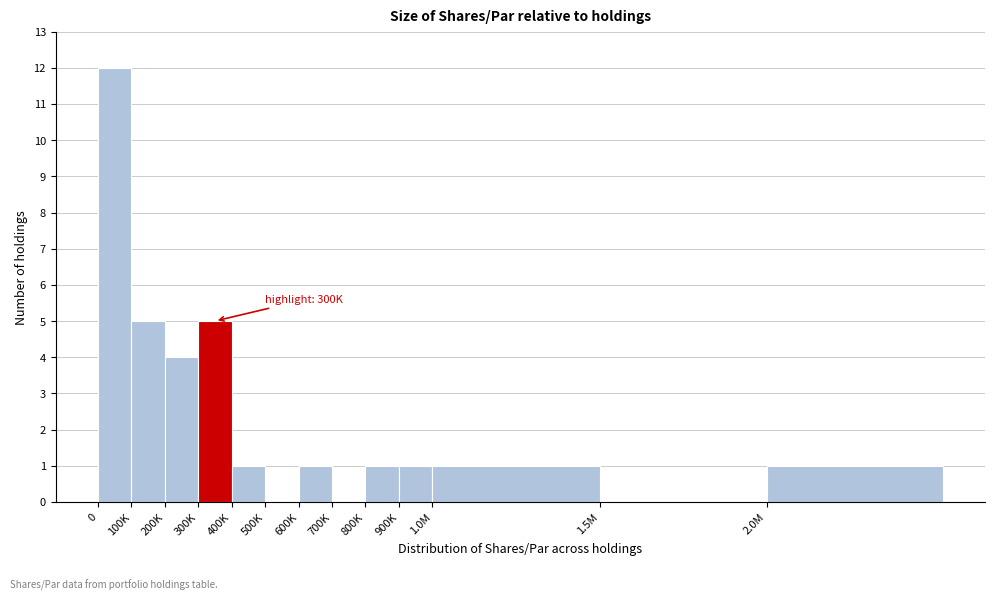

Reading right to left, transcribe all the data shown in this chart.

2.0M=1	1.5M=0	1.0M=1	900K=1	800K=1	700K=0	600K=1	500K=0	400K=1	300K=5	200K=4	100K=5	0=12